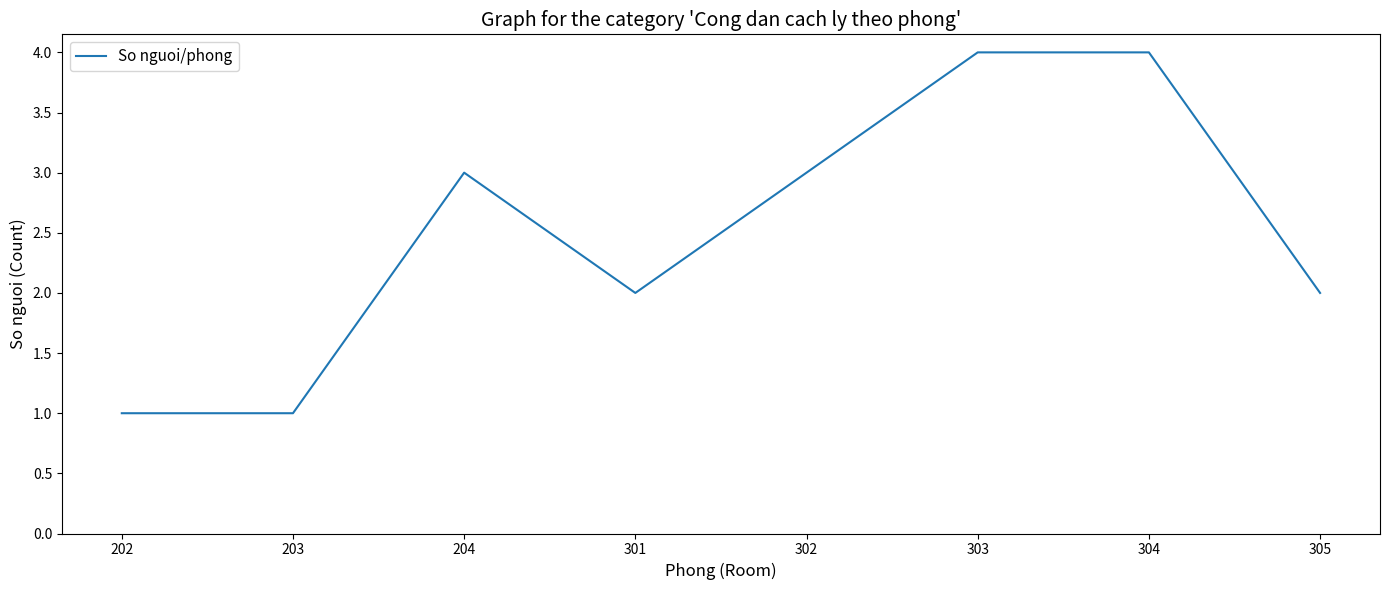

True or false: the data has more than 0 interior local peaks.

True